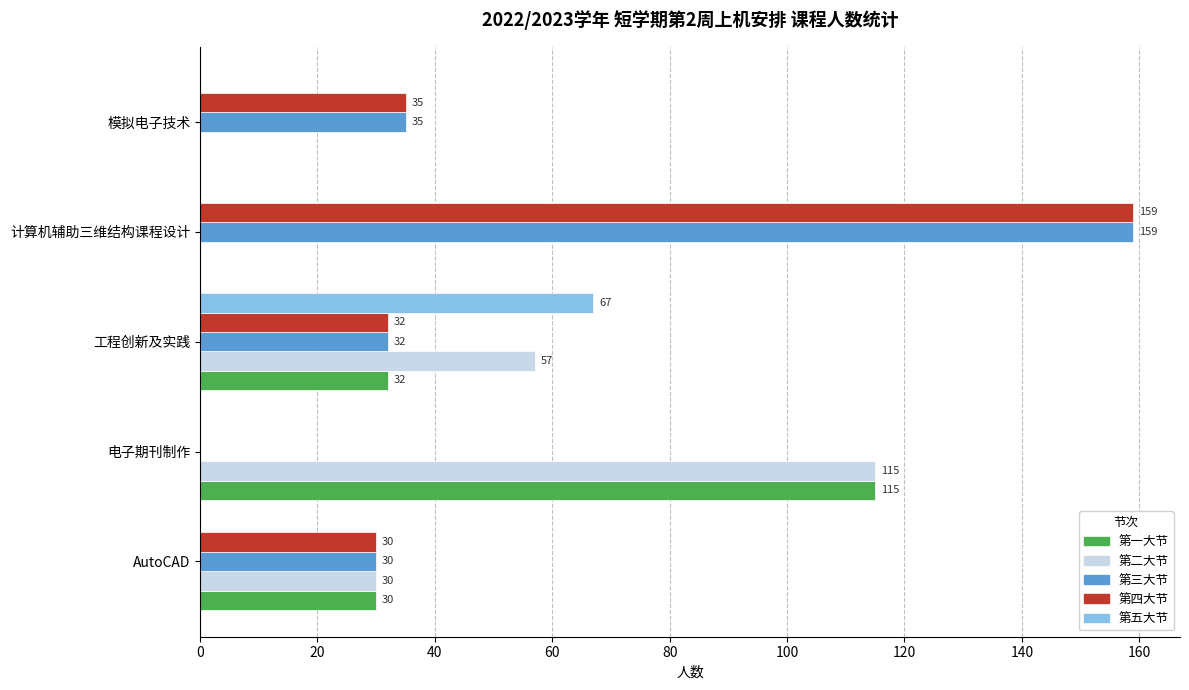

What is the sum of the 第四大节 values at AutoCAD and 电子期刊制作?

30